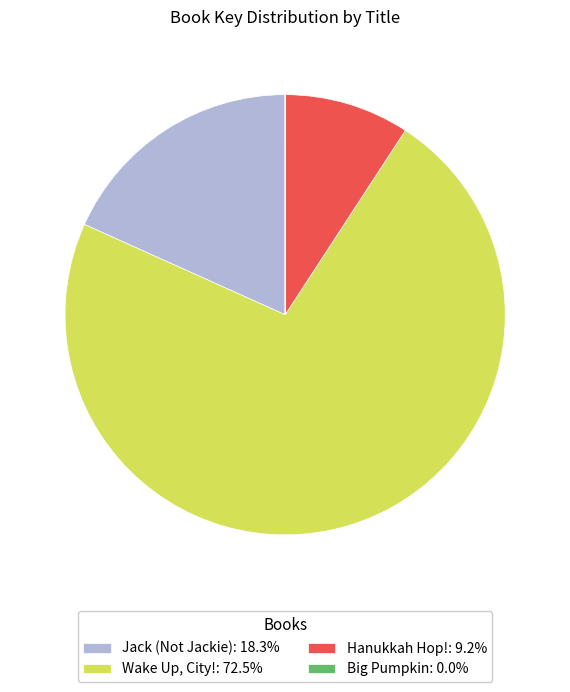

The Hanukkah Hop! slice represents 9% of the pie. True or false?

True